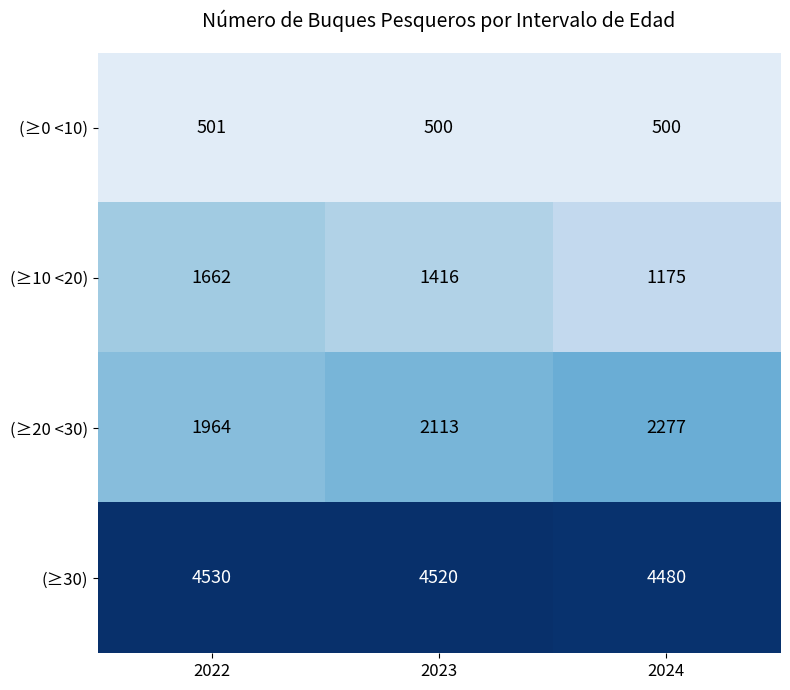

Count the (≥10 <20) values in the range 1175 to 1662.

3